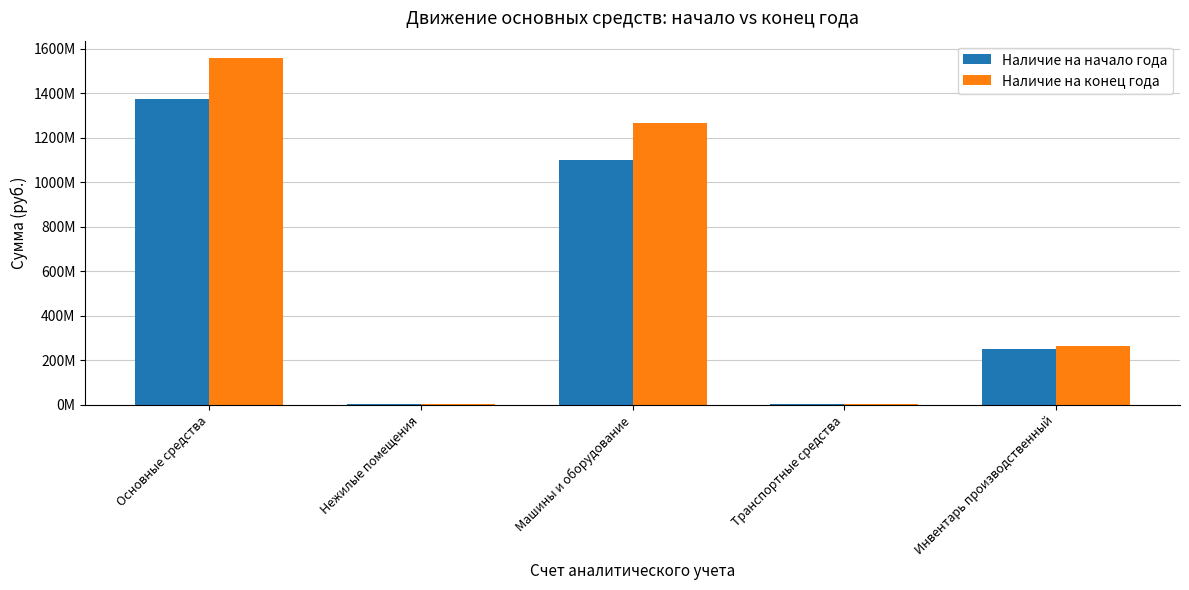

What is the lowest value of the Наличие на конец года series?

3702334.2